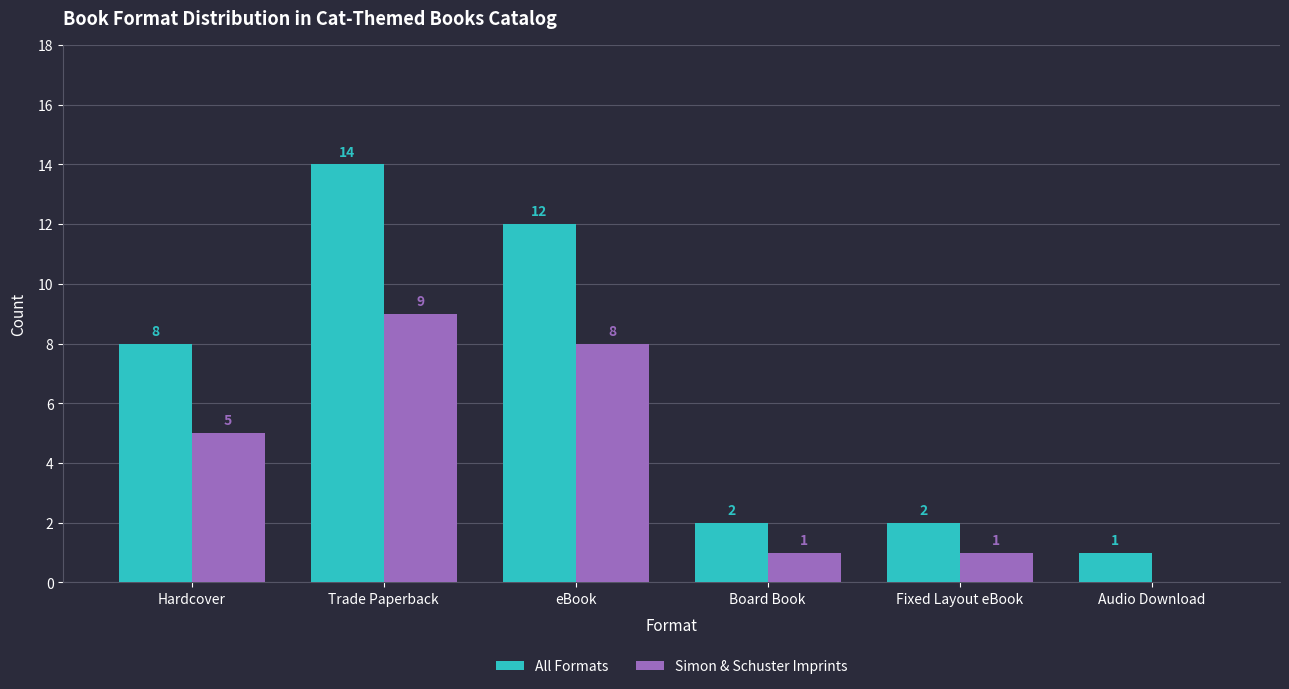

What value does the Simon & Schuster Imprints series have at Board Book?

1